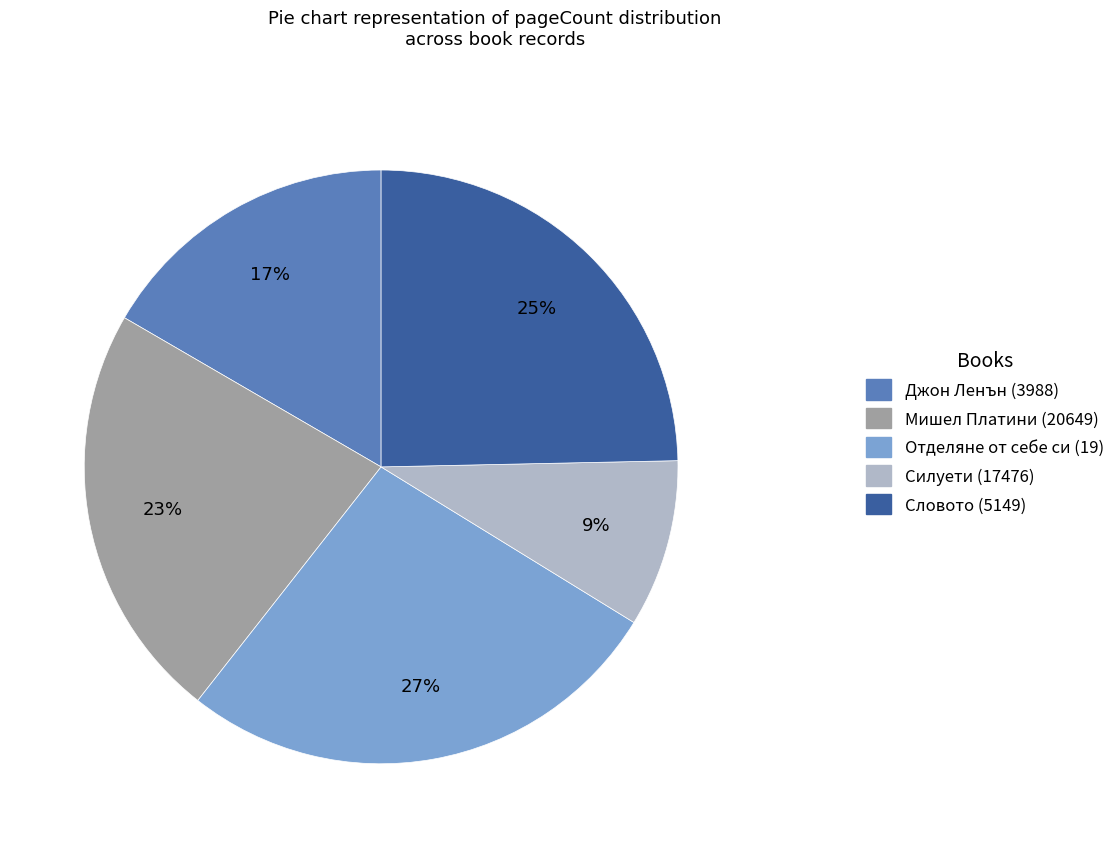

Do Словото (5149) and Отделяне от себе си (19) together represent more than half of the pie?

Yes